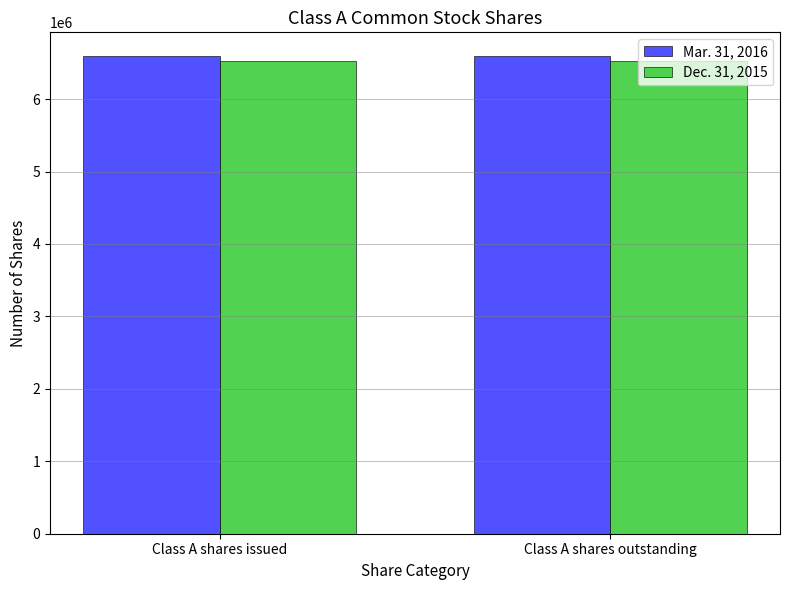

What is the total value across all series at Class A shares outstanding?

13113499